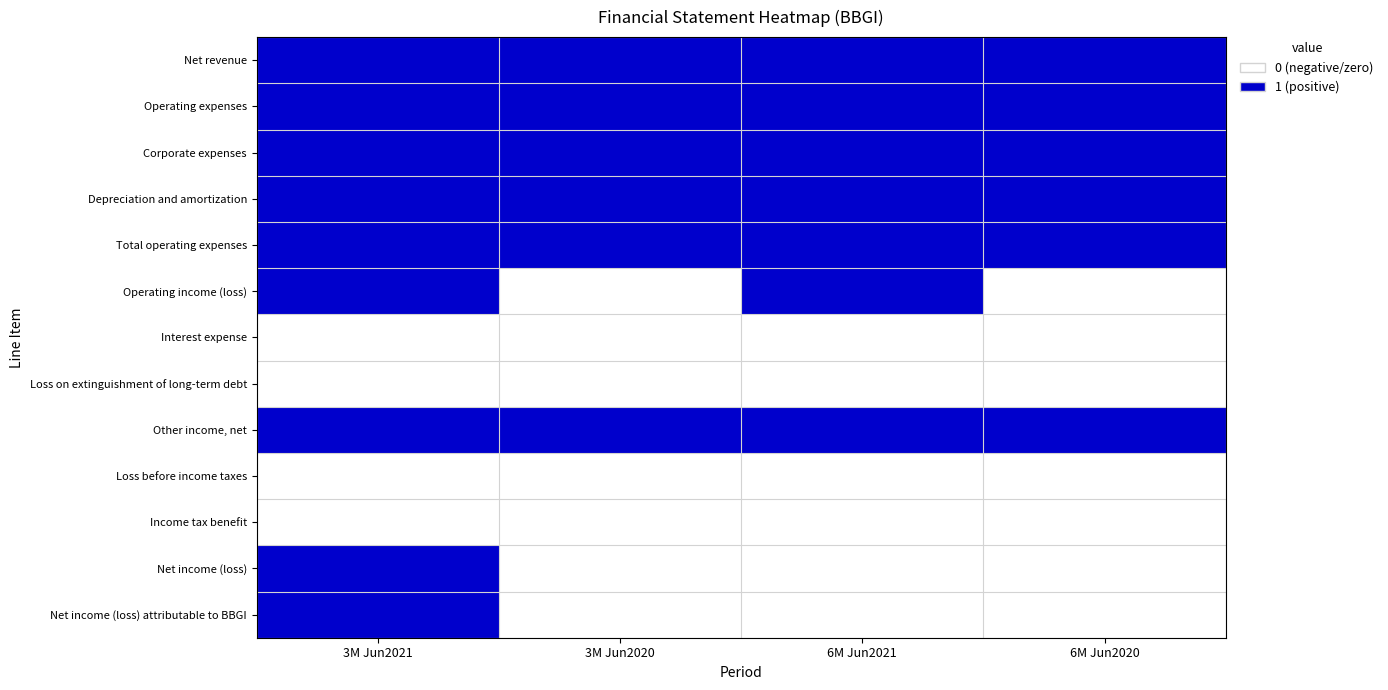

How many data points does each series have?

4